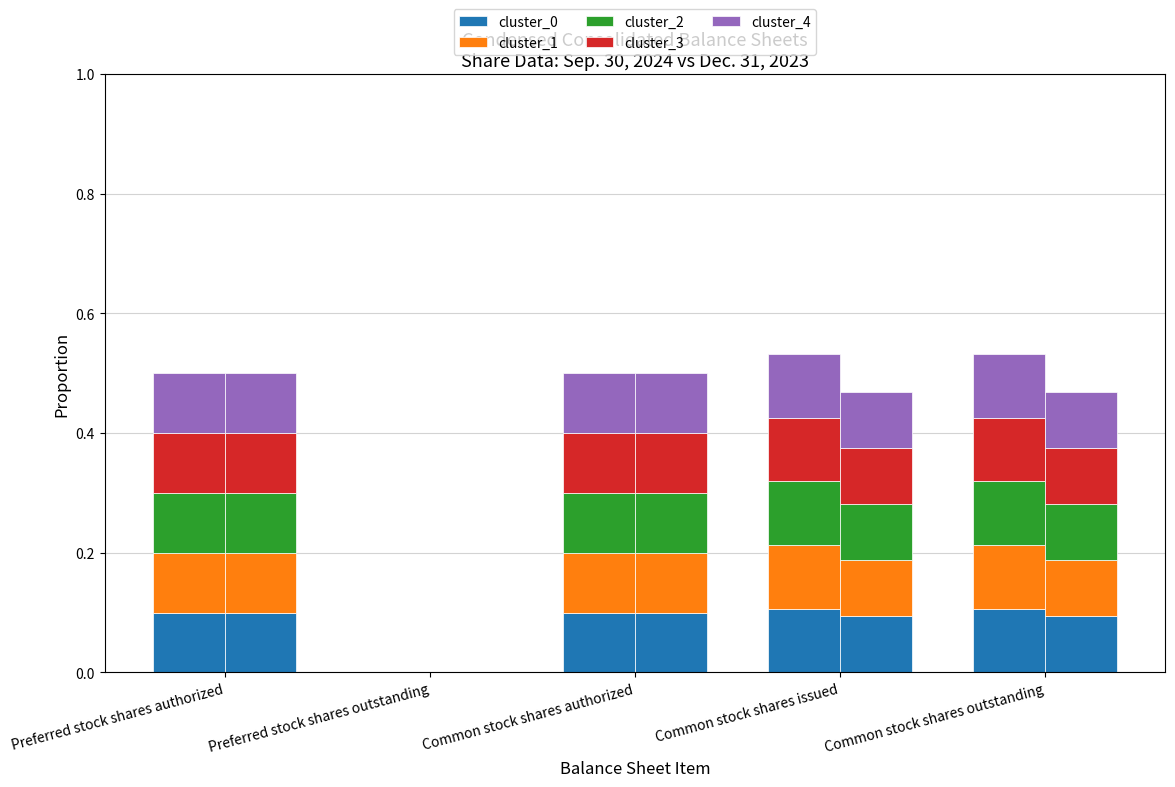

At which category does the chart reach its minimum across all series?

Preferred stock shares outstanding